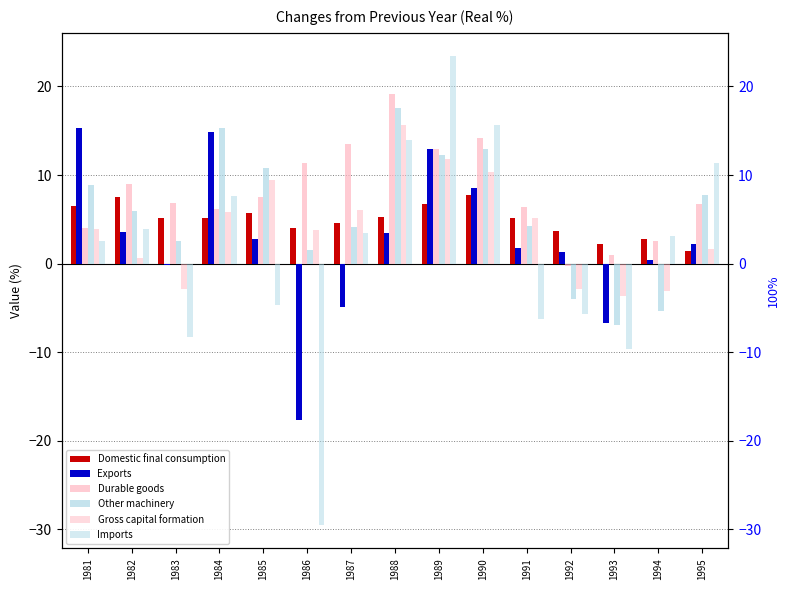

What is the value of the Exports bar at the 7th from the left?

-4.9